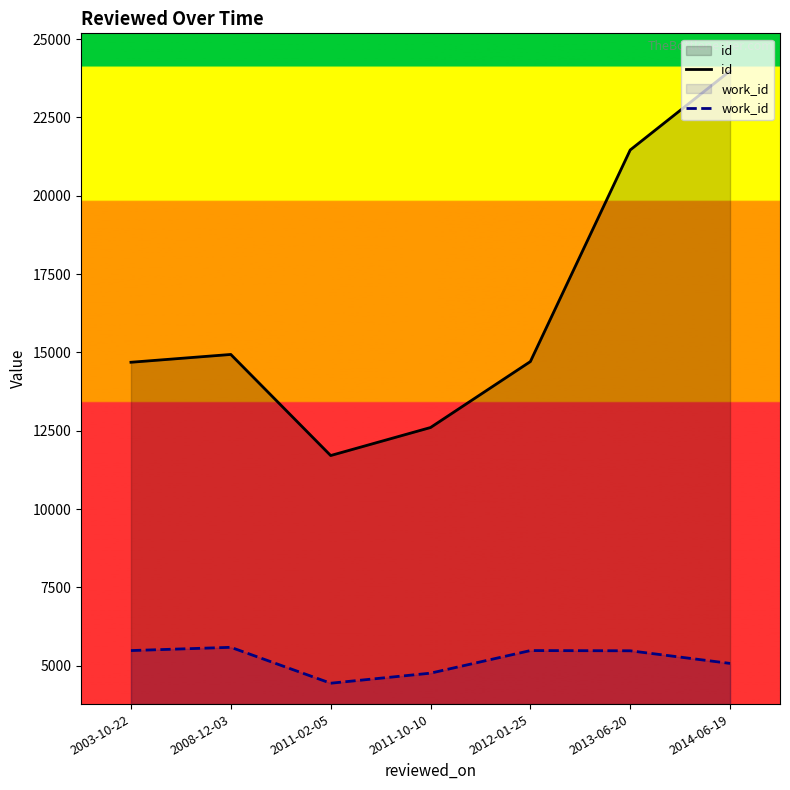

What is the average value of the id series?

16297